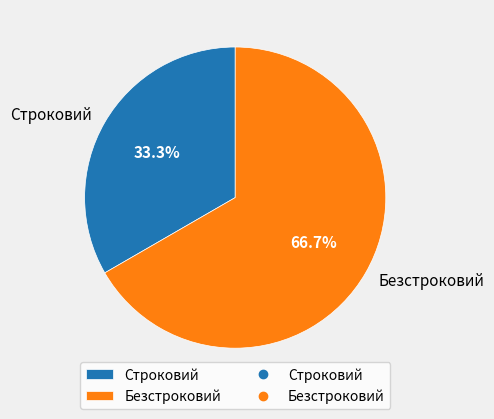

Which slice is the smallest?

Строковий